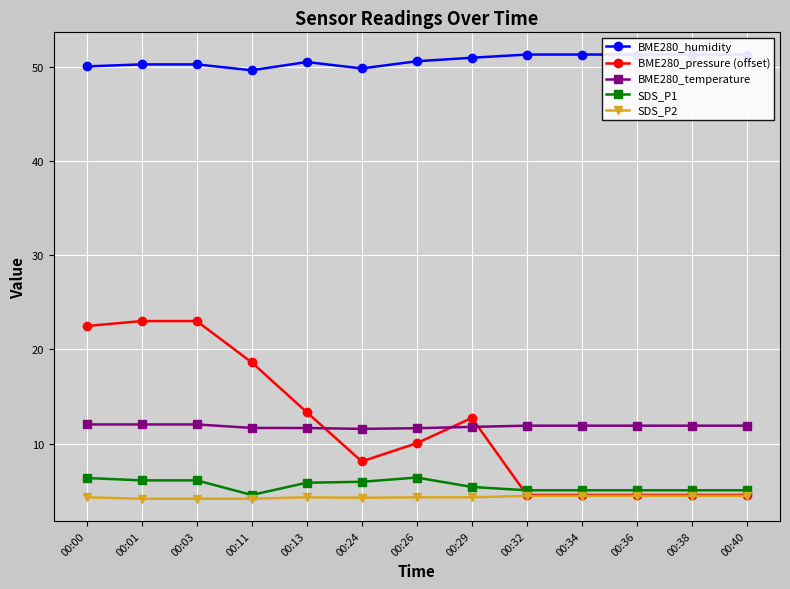

What is the sum of the SDS_P1 values at 00:13 and 00:29?

11.2